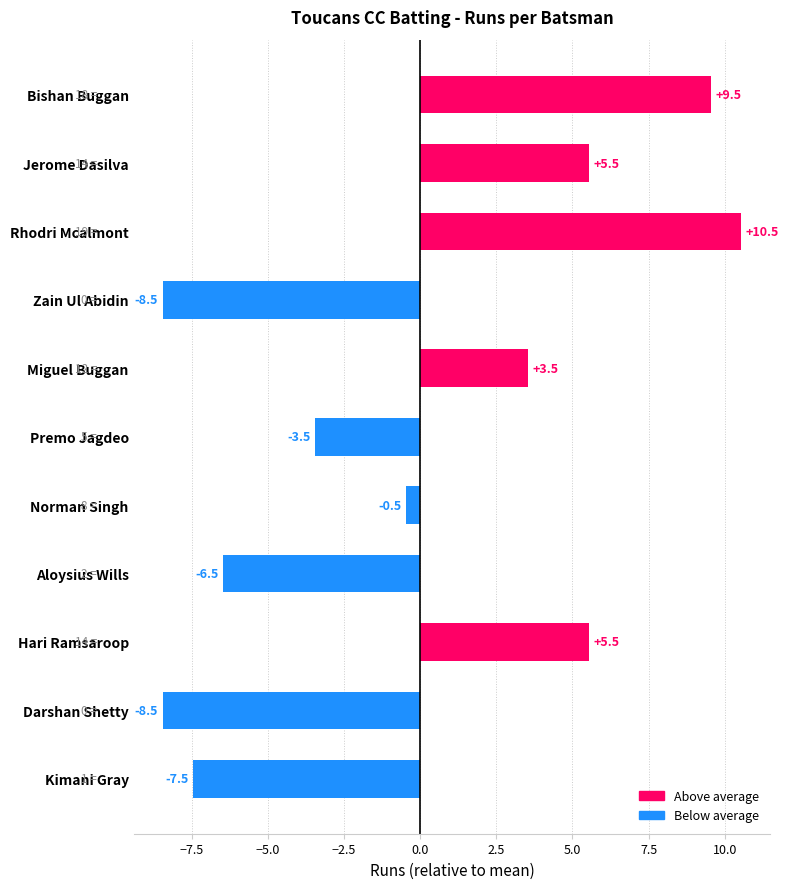

Reading top to bottom, extract all data points from this chart.

Bishan Buggan=9.5	Jerome Dasilva=5.5	Rhodri Mcalmont=10.5	Zain Ul Abidin=-8.5	Miguel Buggan=3.5	Premo Jagdeo=-3.5	Norman Singh=-0.5	Aloysius Wills=-6.5	Hari Ramsaroop=5.5	Darshan Shetty=-8.5	Kimani Gray=-7.5